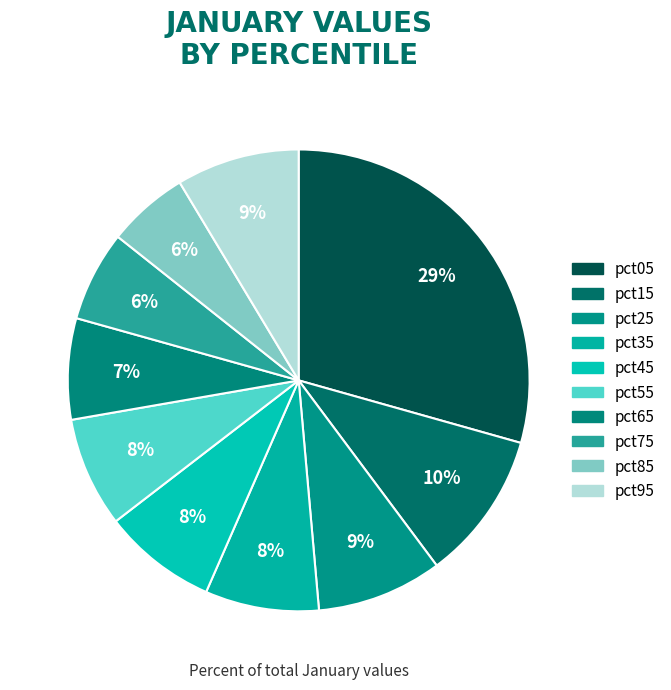

Count the number of slices in the pie.

10